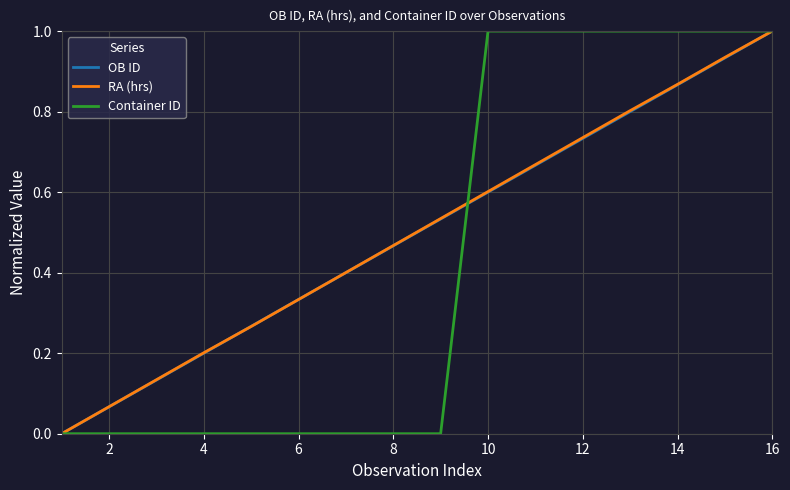

What is the greatest value displayed?

1.0